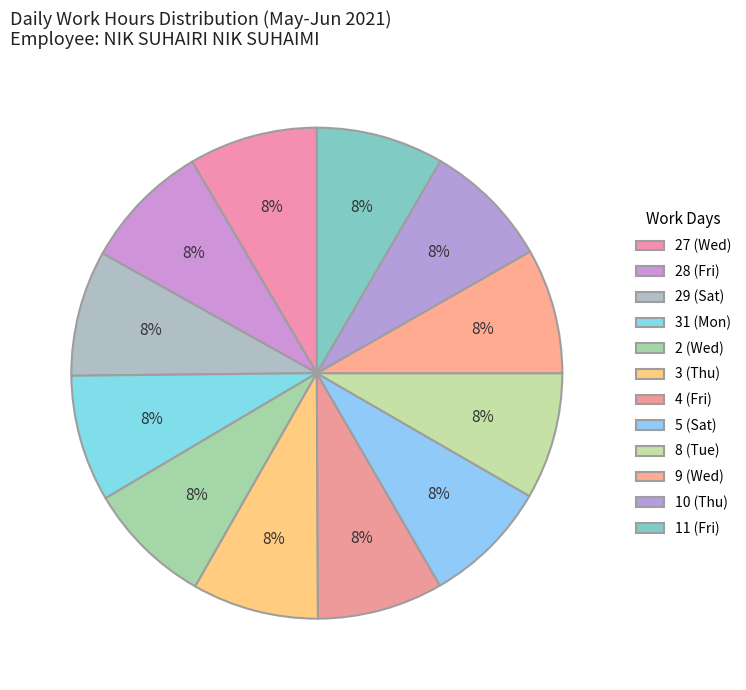

Is the sum of 28 (Fri) and 27 (Wed) greater than half?

No